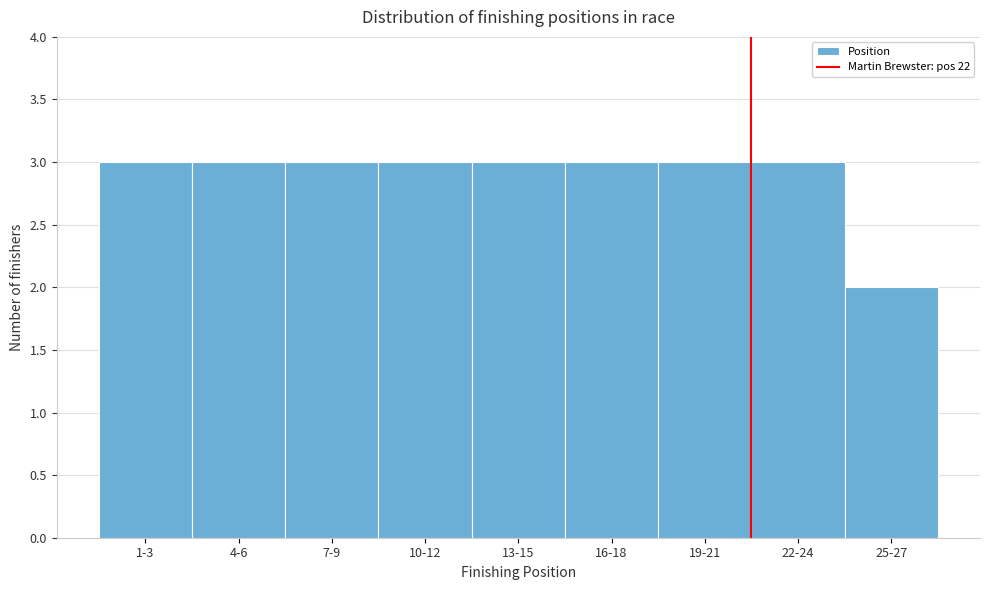

Reading left to right, extract all data points from this chart.

1-3=3	4-6=3	7-9=3	10-12=3	13-15=3	16-18=3	19-21=3	22-24=3	25-27=2